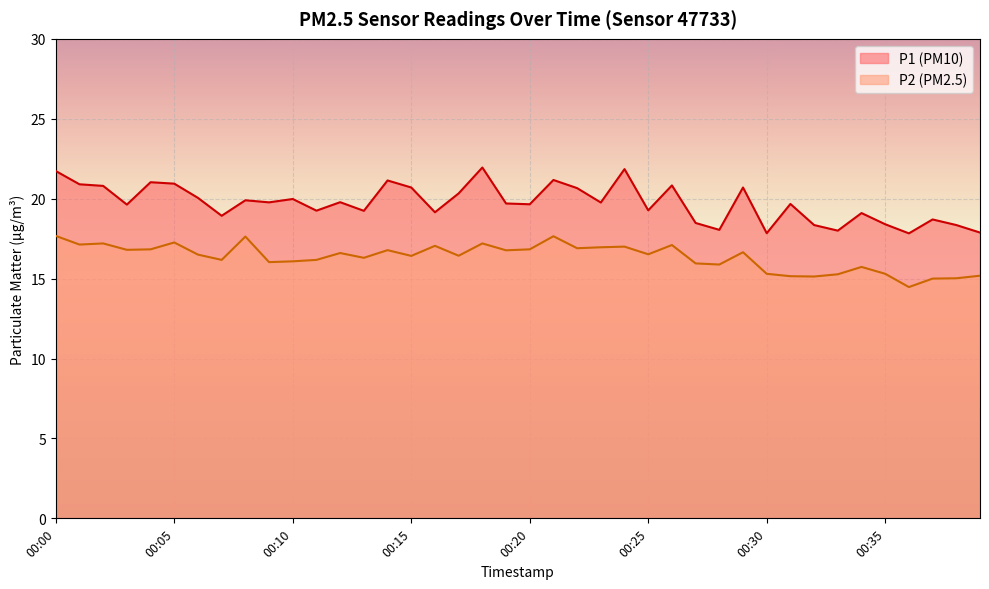

True or false: P2 has a value of 17.6 at 00:21.

True